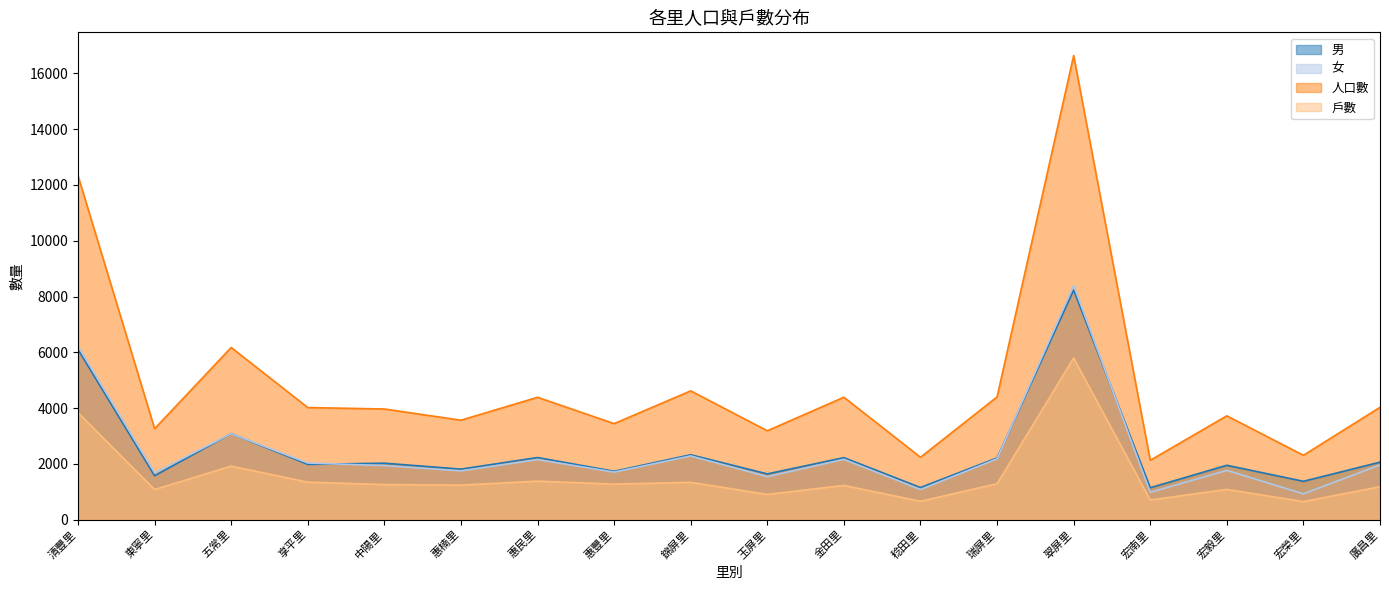

List the series in order of their peak value, lowest first.

戶數, 男, 女, 人口數